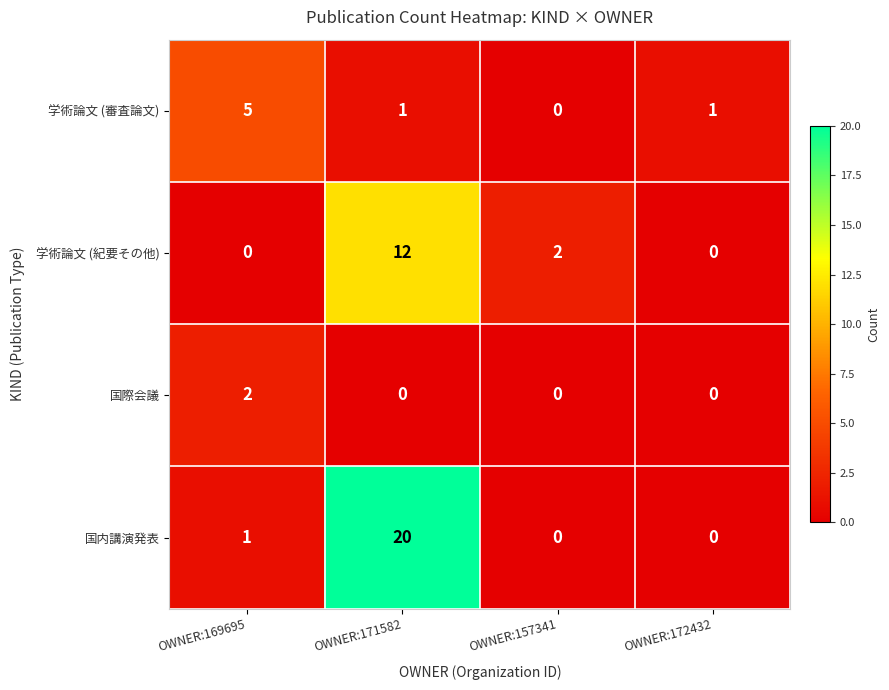

How many series are shown in this chart?

4